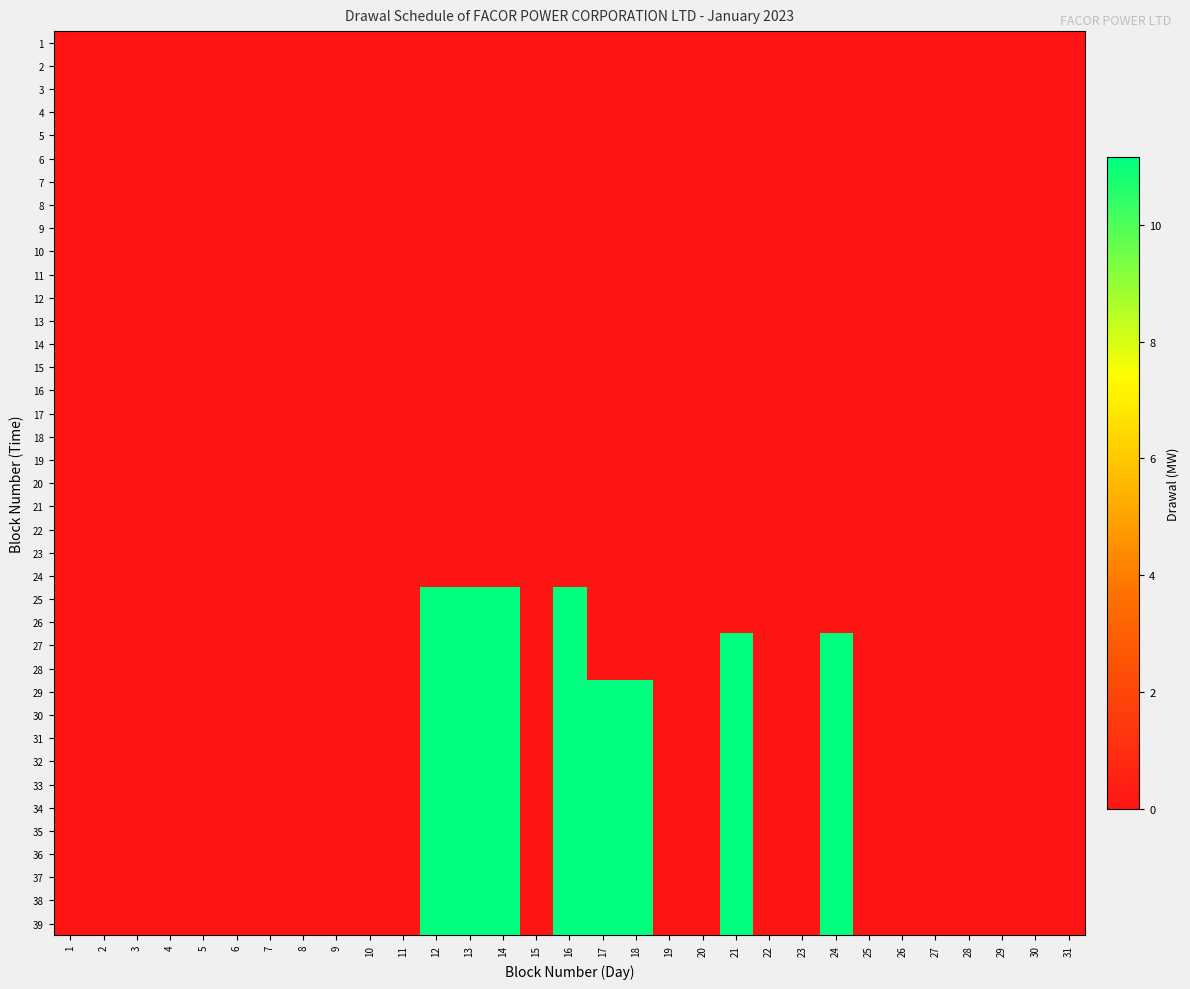

Rank the series at 18 from lowest to highest value.

1, 2, 3, 4, 5, 6, 7, 8, 9, 10, 11, 12, 13, 14, 15, 16, 17, 18, 19, 20, 21, 22, 23, 24, 25, 26, 27, 28, 29, 30, 31, 32, 33, 34, 35, 36, 37, 38, 39